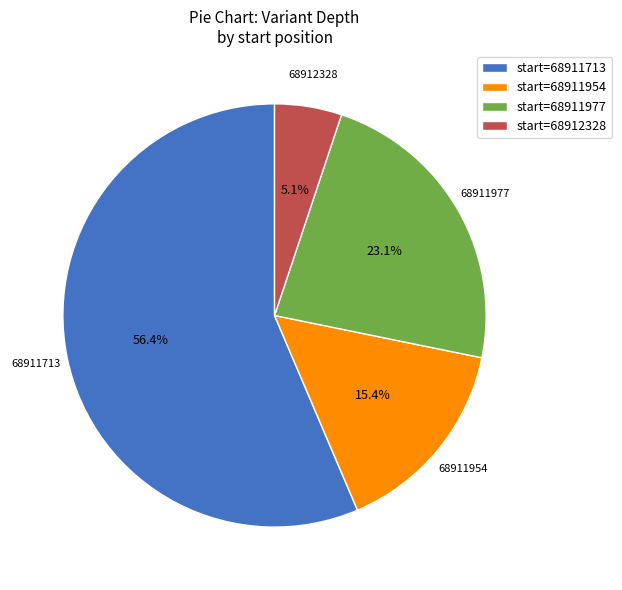

Rank the categories by value from lowest to highest.

start=68912328, start=68911954, start=68911977, start=68911713